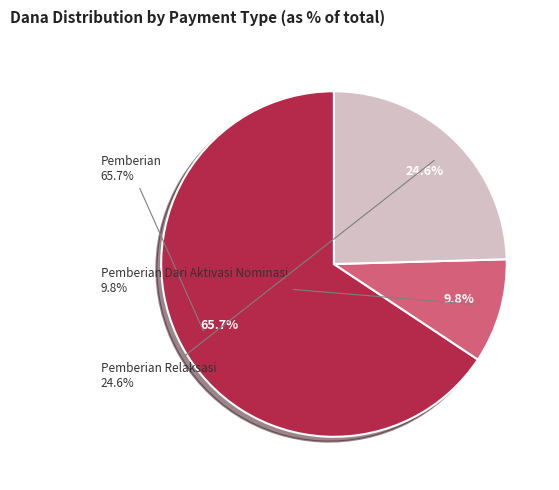

What is the change in value from Pemberian to Pemberian Dari Aktivasi Nominasi?

-38250000